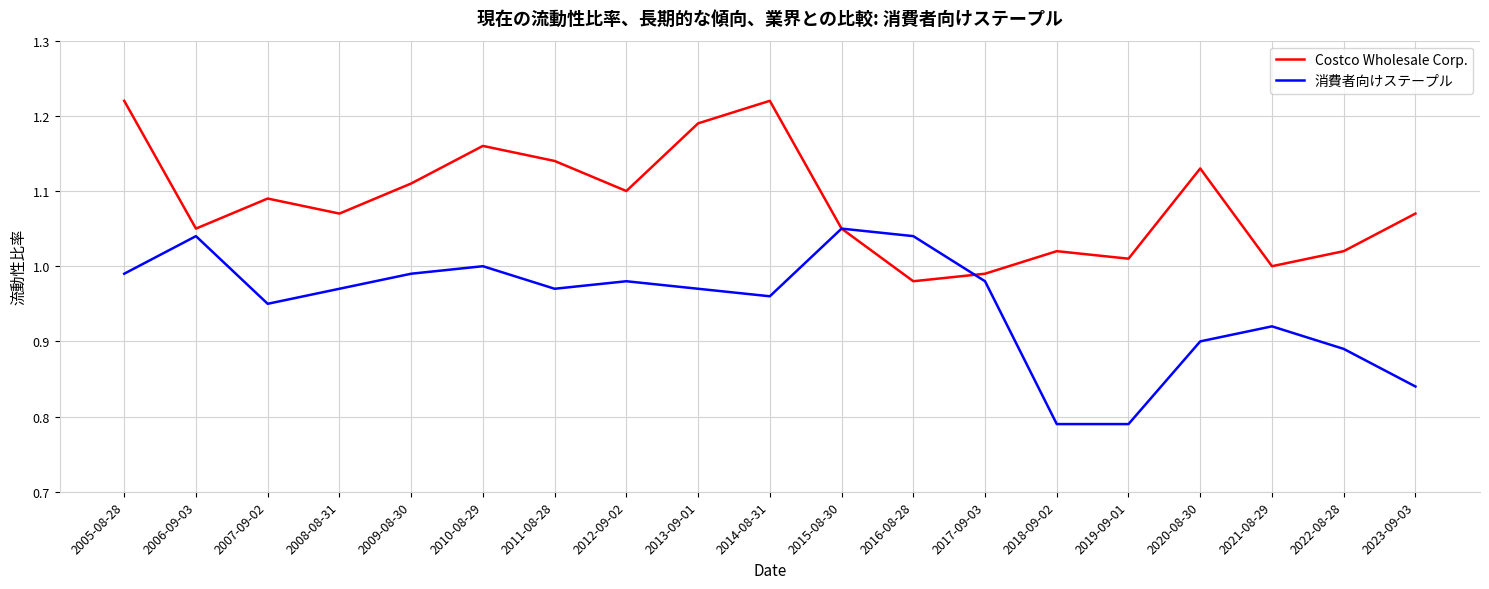

Which series ends up on top after the final intersection of Costco Wholesale Corp. and 消費者向けステープル?

Costco Wholesale Corp.